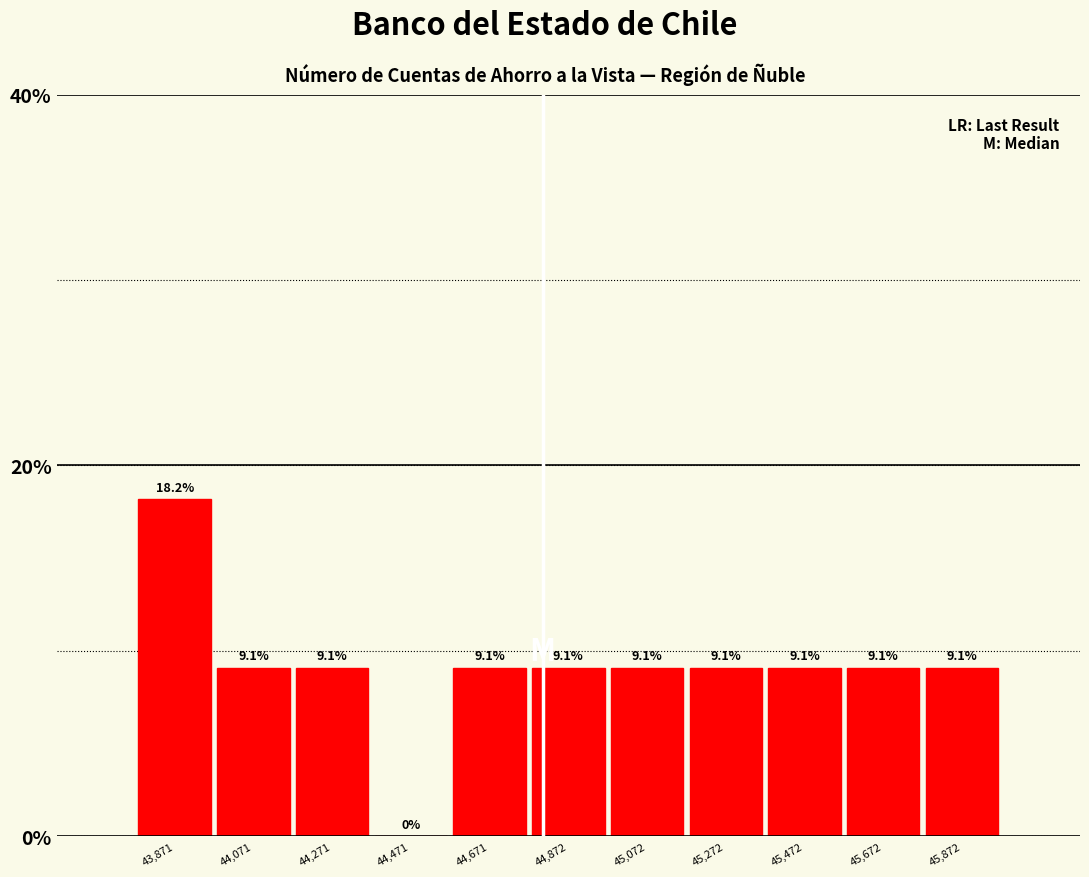

What is the height of the bar covering 43750 to 43950 on the x-axis? The bar edges are not printed on the chart, so give them approximately, as read against the axis.

18.2